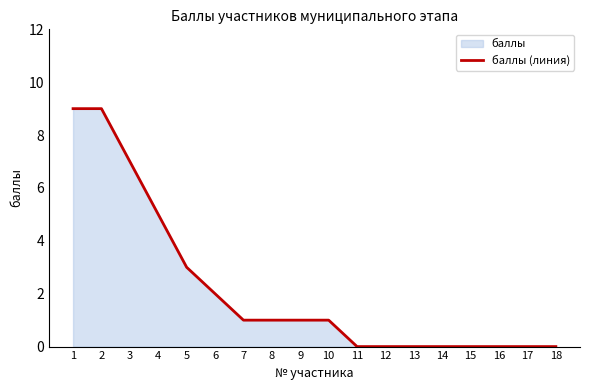

What is the value of the 10th point from the left?

1